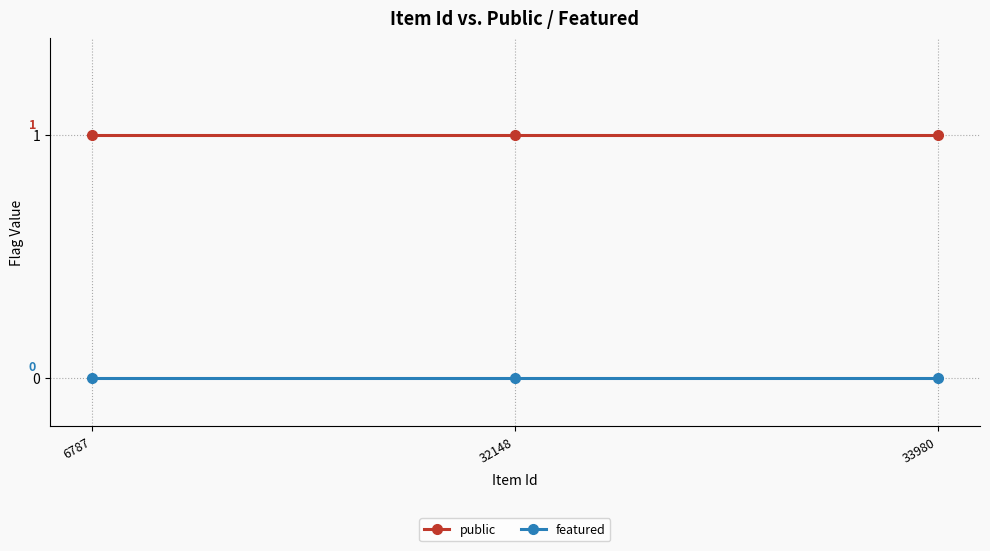

The public series shows 2 at 33980. True or false?

False